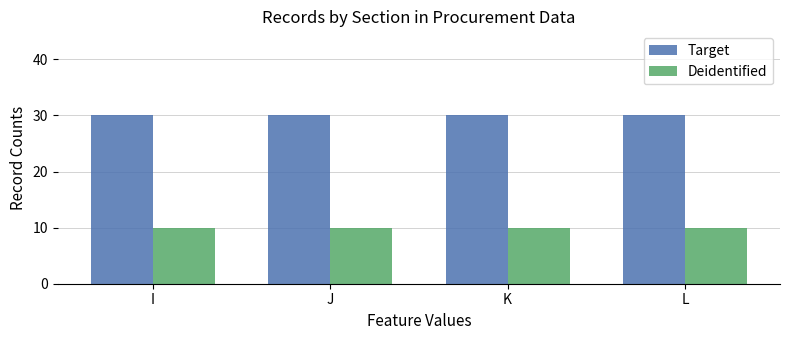

How many categories are shown in the chart?

4